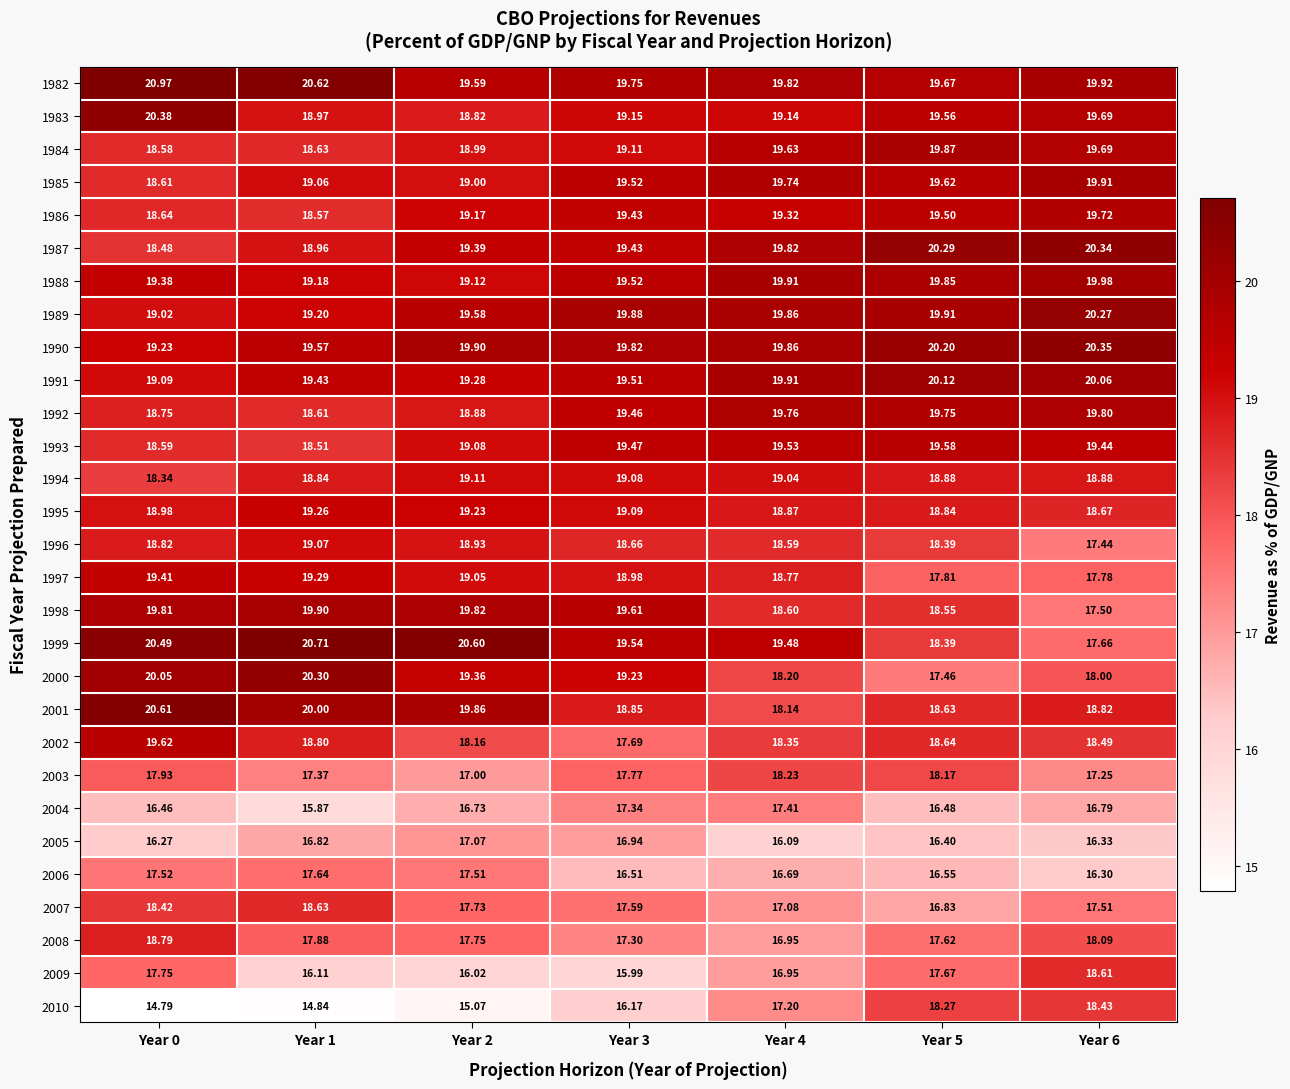

Is the value of 1985 at Year 0 greater than the value of 2006 at Year 2?

Yes